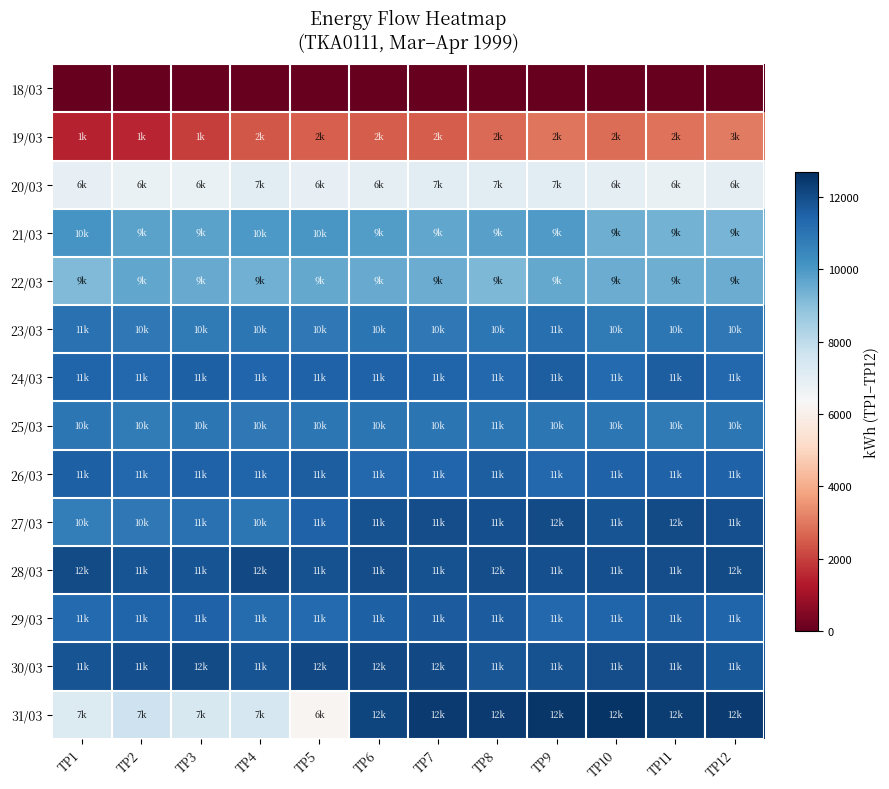

Between TP3 and TP10, which series saw the biggest shift?

31/03